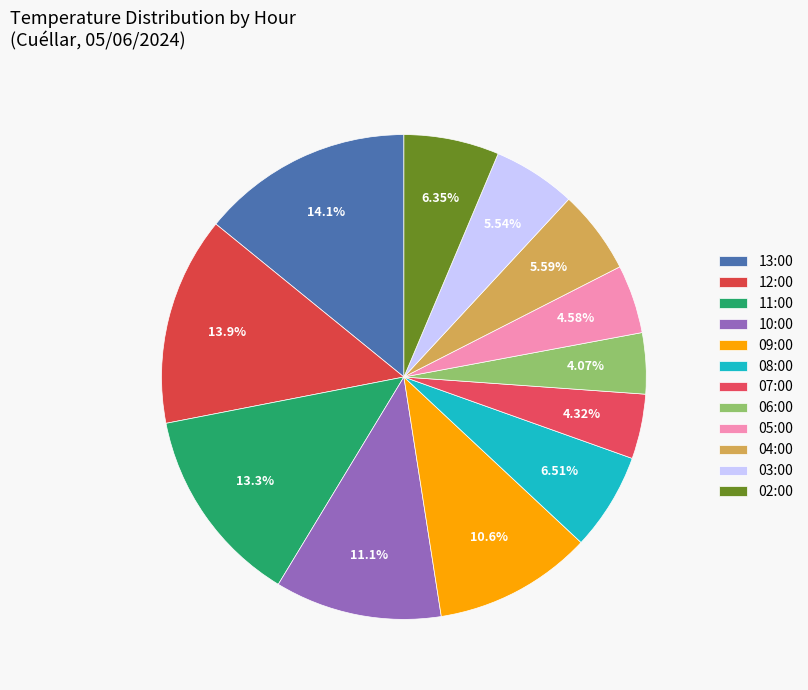

To the nearest percent, what is the combined percentage of 10:00 and 13:00?

25%